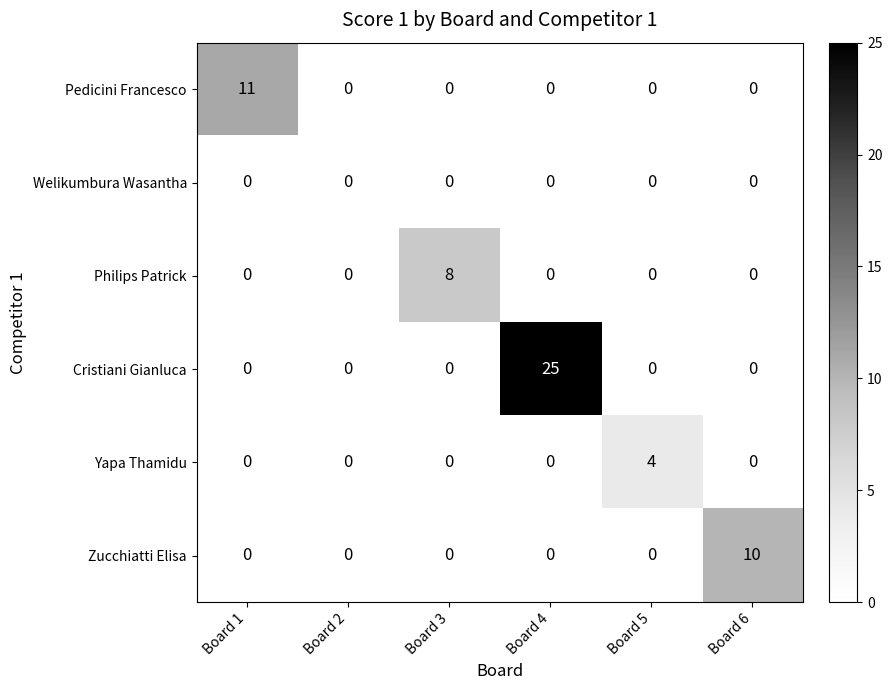

Is it true that Yapa Thamidu equals 0 at Board 1?

True